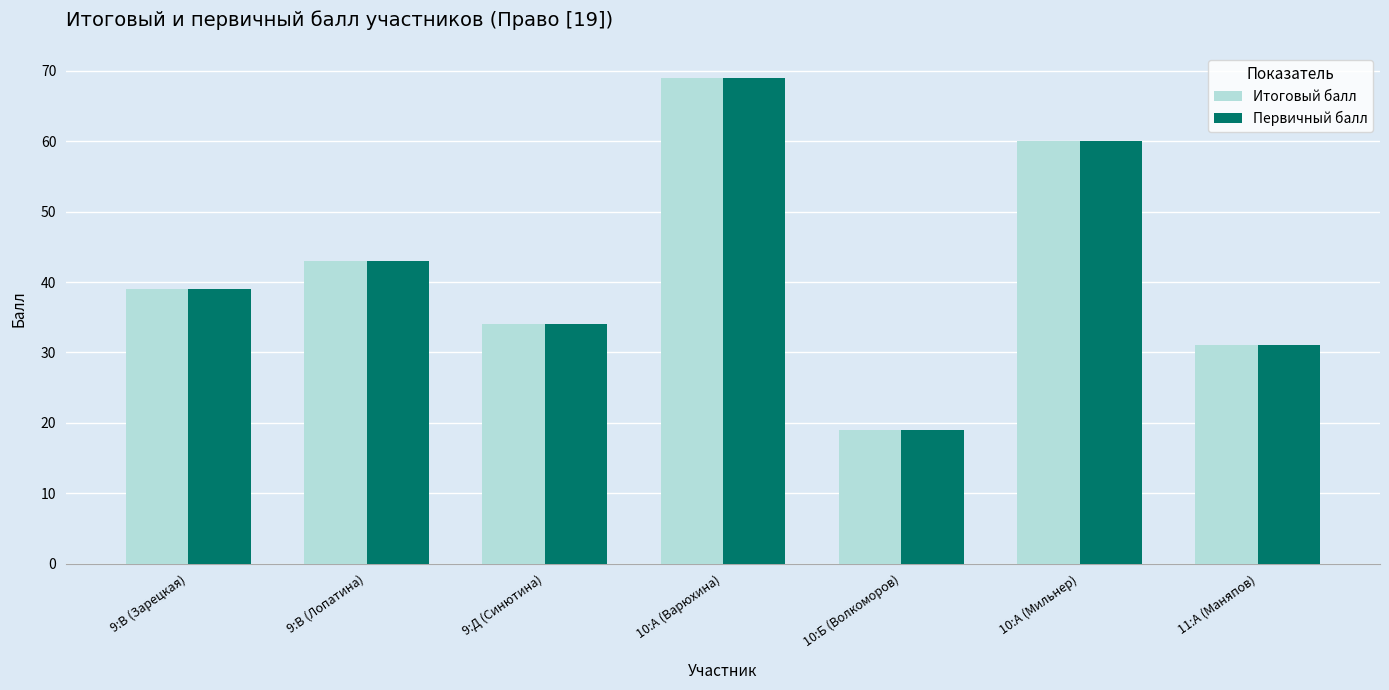

How many values in the Первичный балл series are below 39?

3